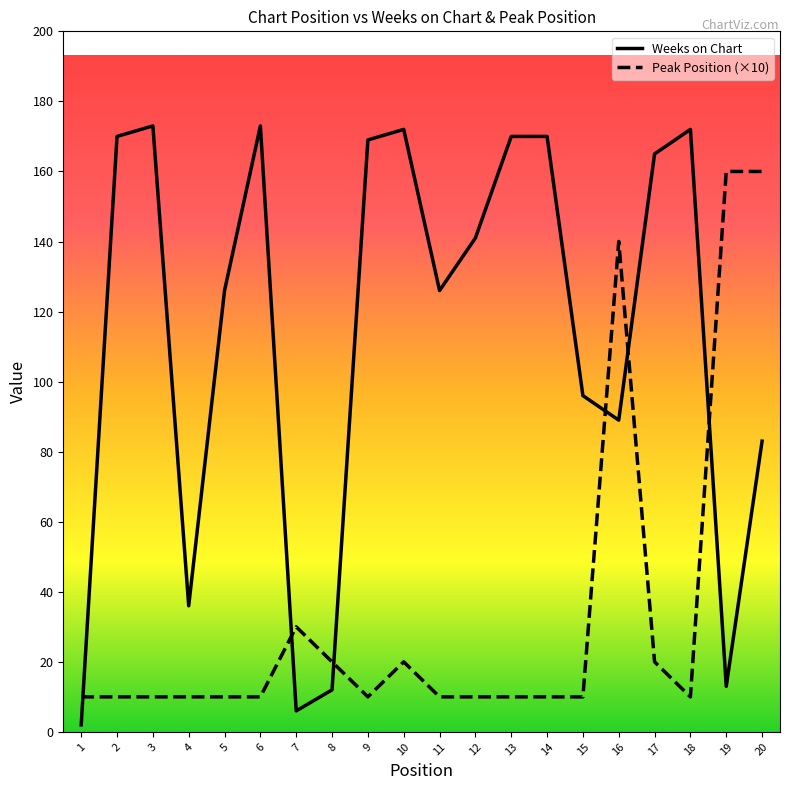

Is this an area chart (filled region under the line)?

No